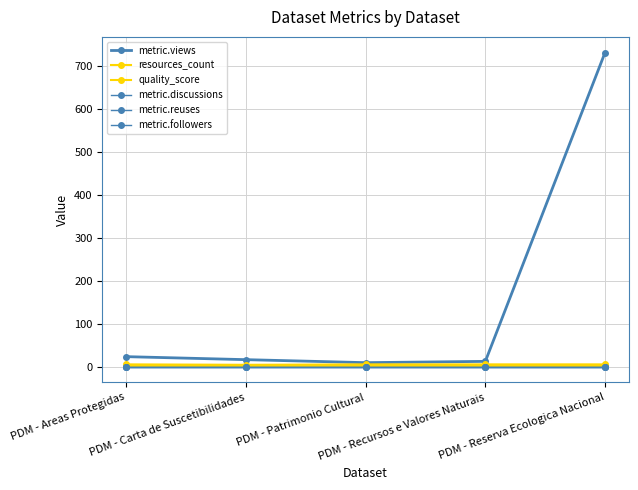

Is this an area chart (filled region under the line)?

No